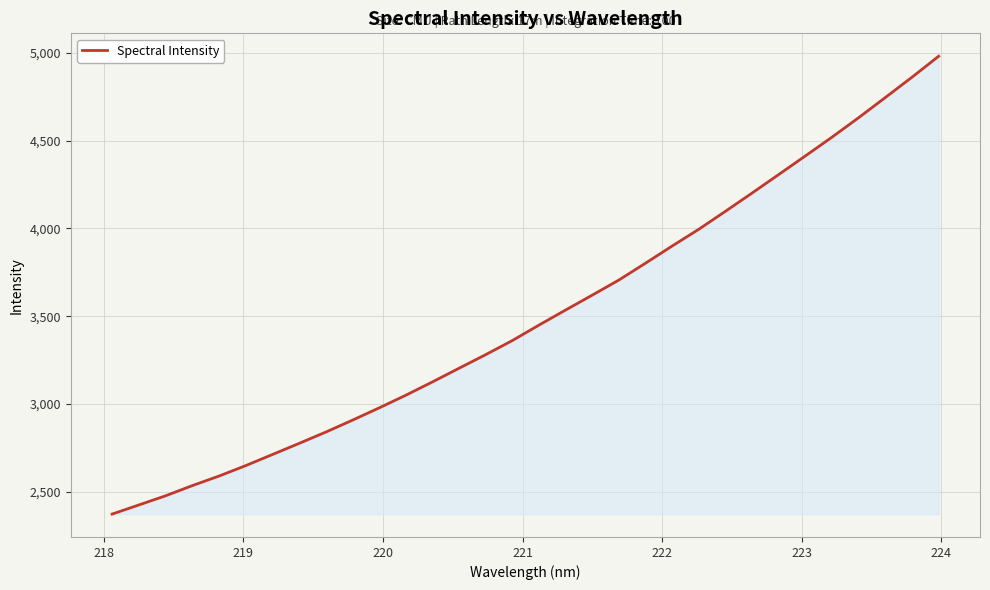

How many series are shown in this chart?

1